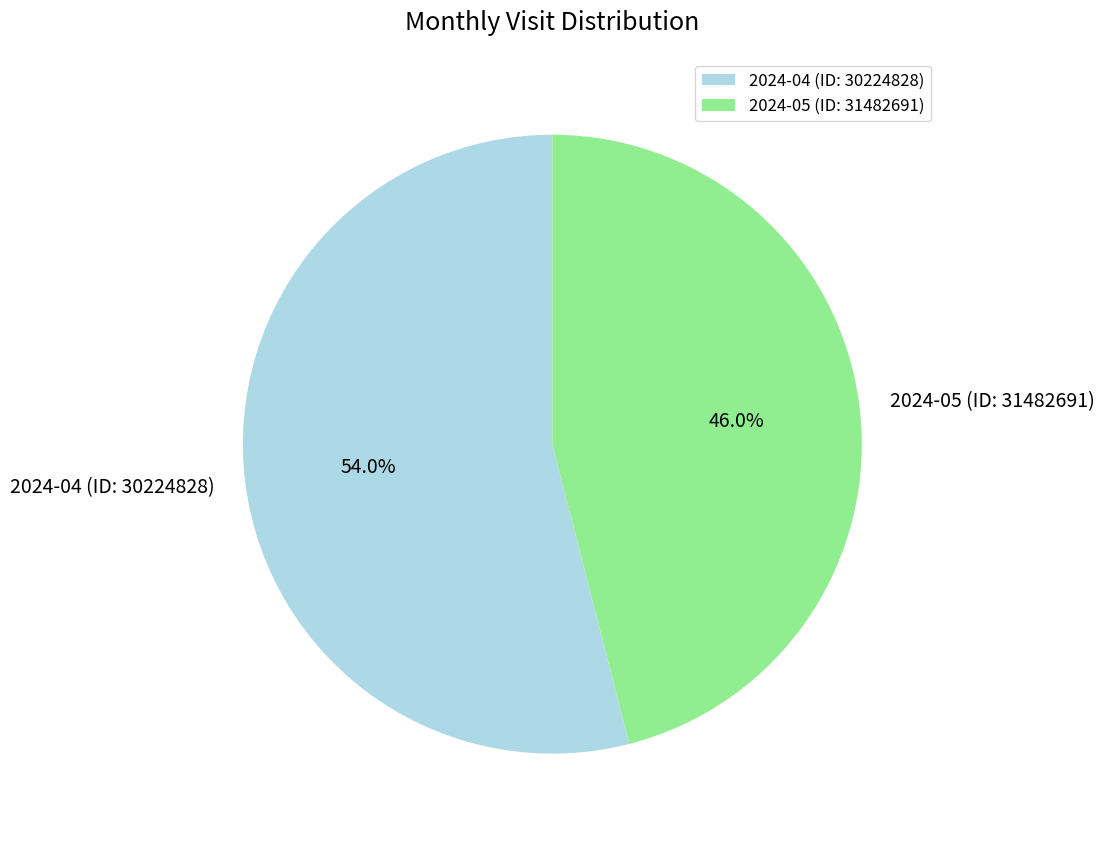

Which has a higher value, 2024-04 (ID: 30224828) or 2024-05 (ID: 31482691)?

2024-04 (ID: 30224828)